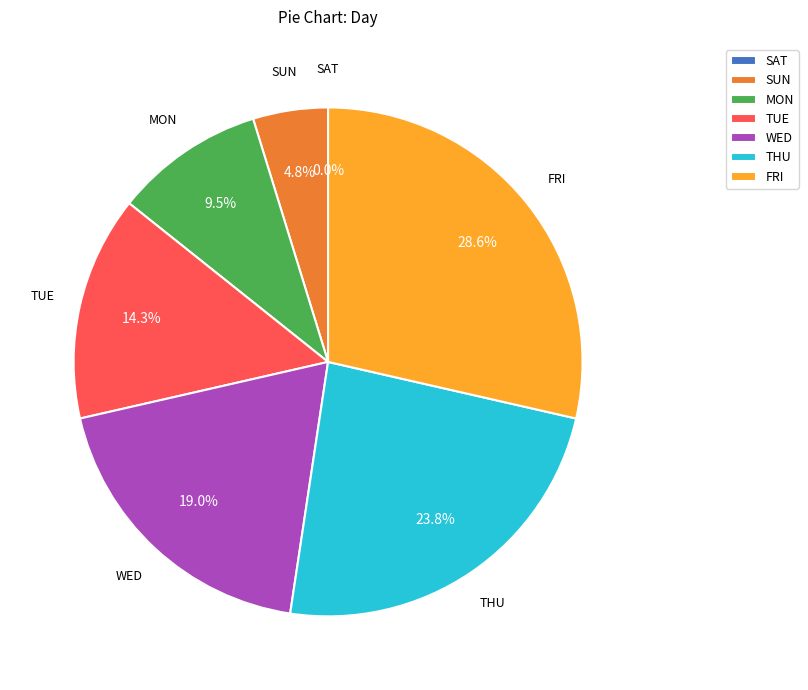

Combined, what portion of the pie is SUN and WED?

23.8%